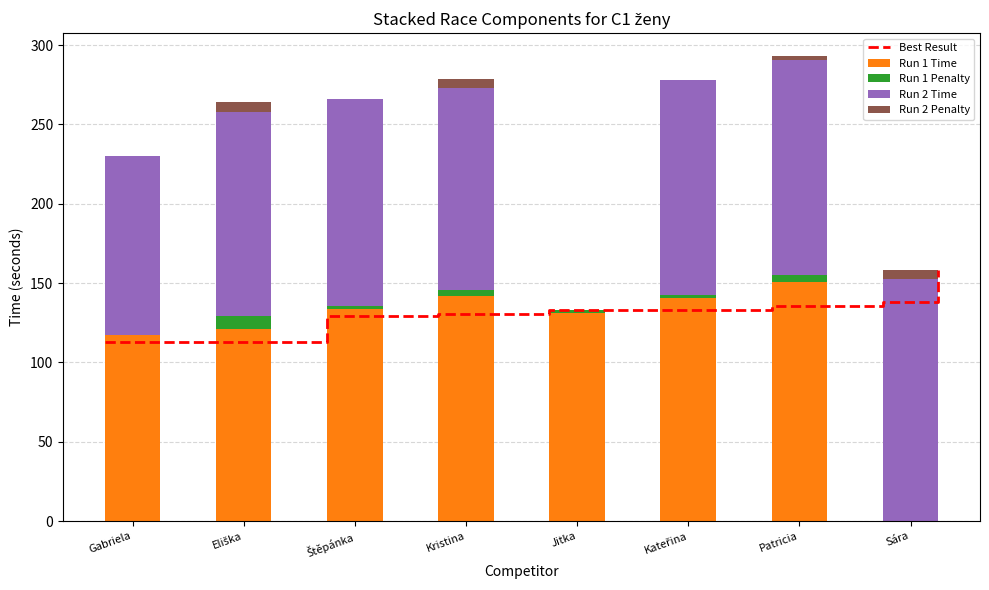

Which category has the highest value in the Run 1 Time series?

Patricia